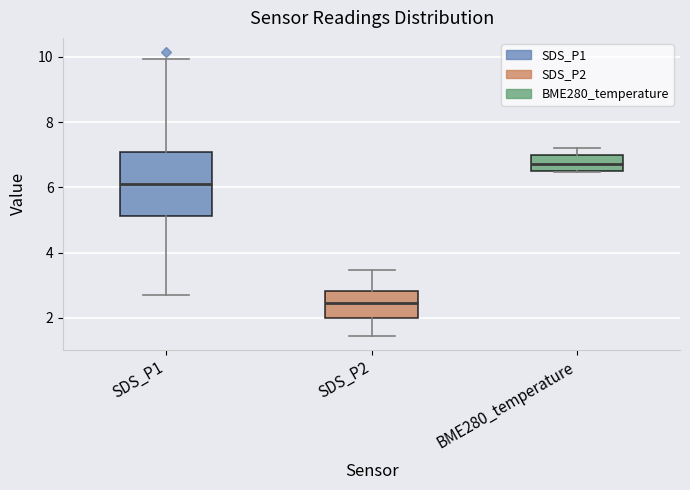

Where is the lower edge of the box for BME280_temperature on the y-axis? The values are not printed on the chart, so give them approximately, as read against the axis.

6.6